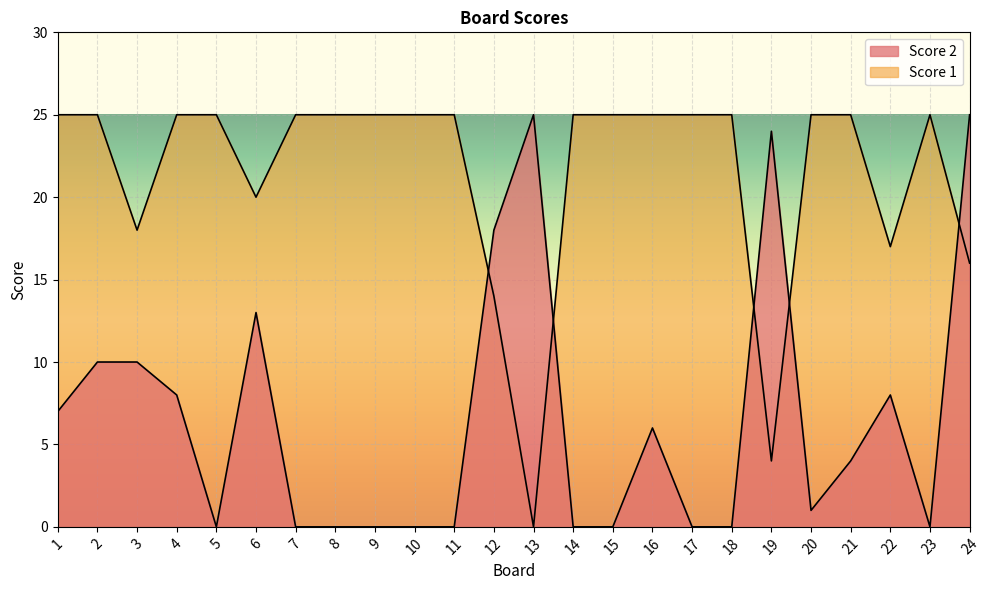

Where is Score 1 nearest to the value 12?

12